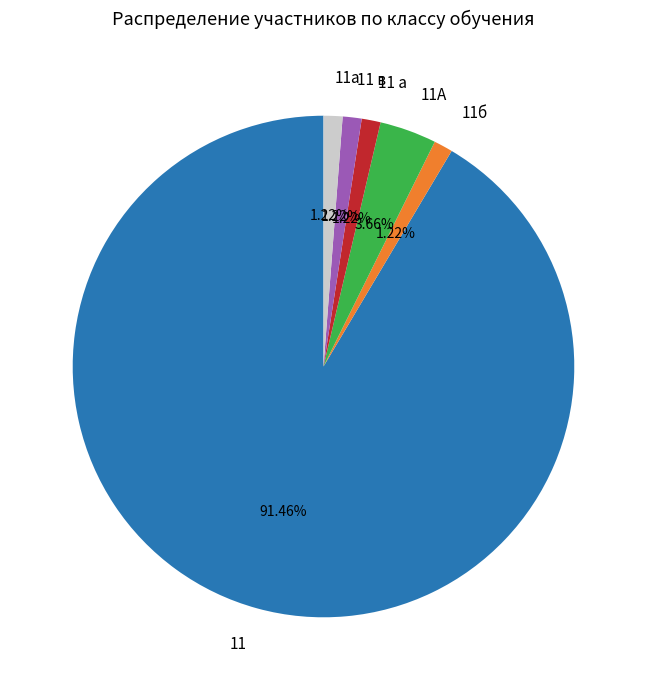

Which category has the biggest portion of the pie?

11